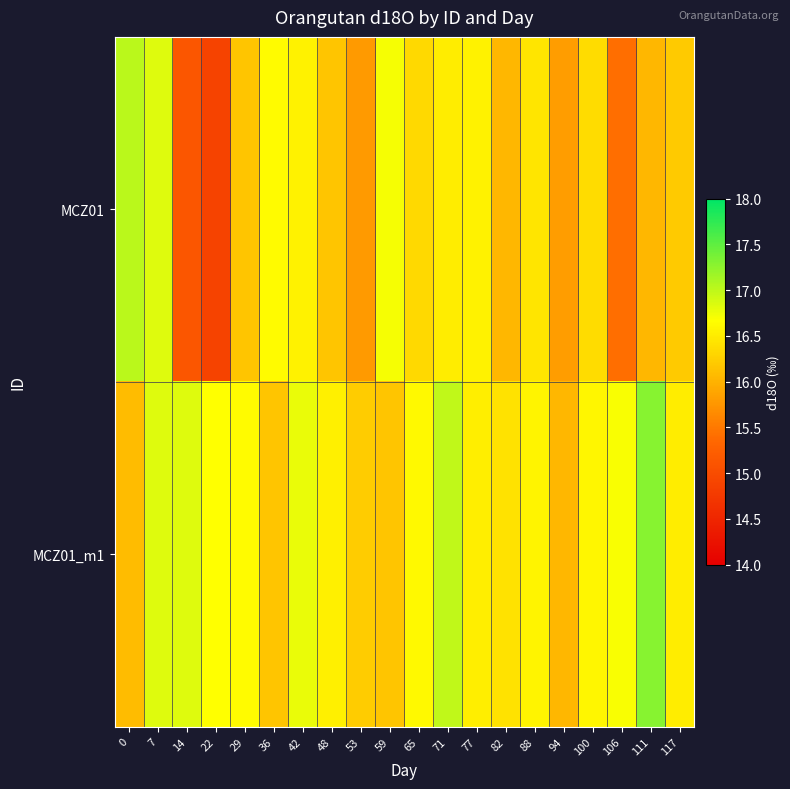

Which series has the widest spread of values?

MCZ01